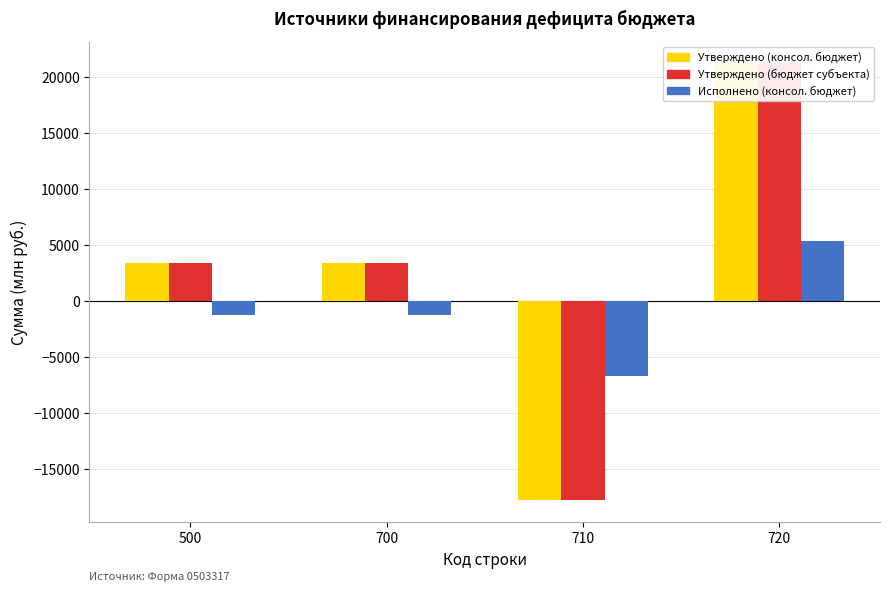

How many distinct data groups are displayed?

3